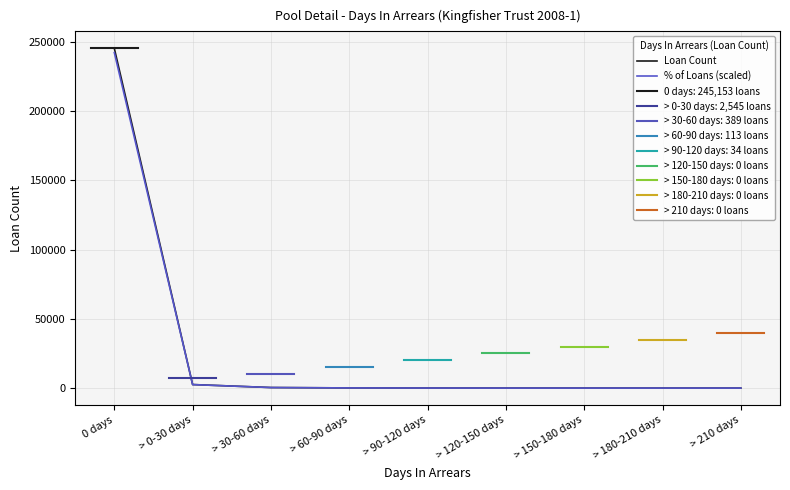

Rank the series by their average value, from highest to lowest.

Loan Count, % of Loans (scaled)